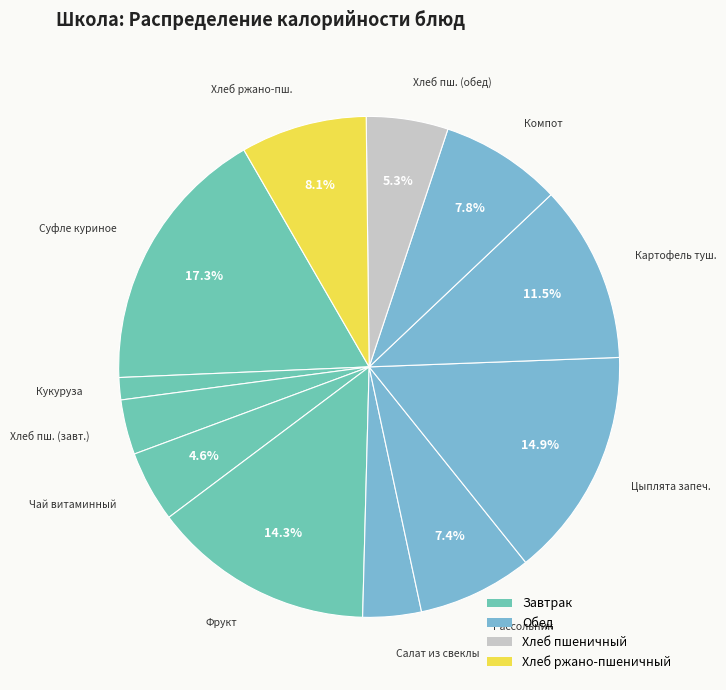

How many slices are in this pie chart?

12